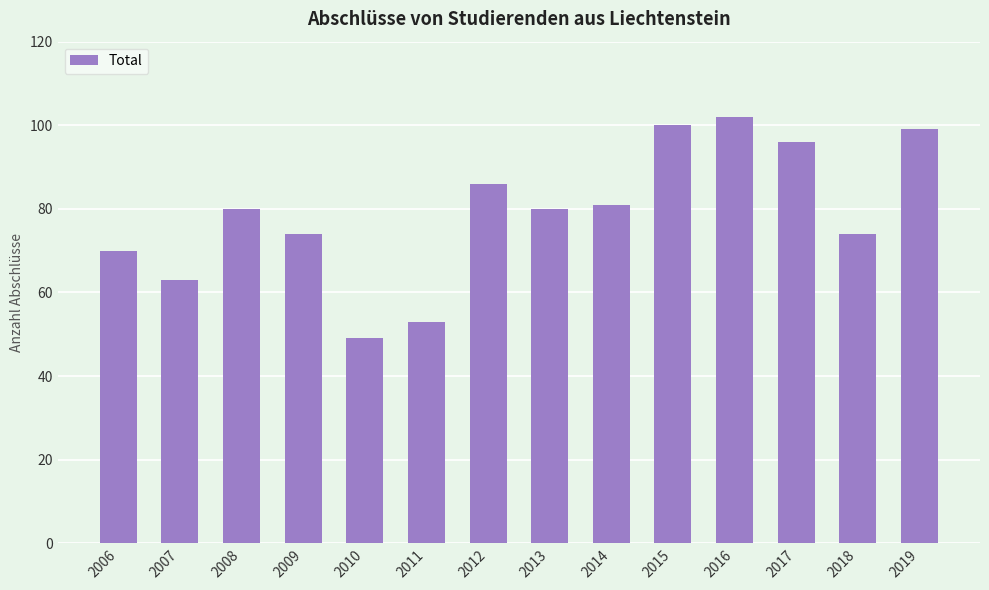

Reading left to right, what are all the values shown in this chart?

70	63	80	74	49	53	86	80	81	100	102	96	74	99